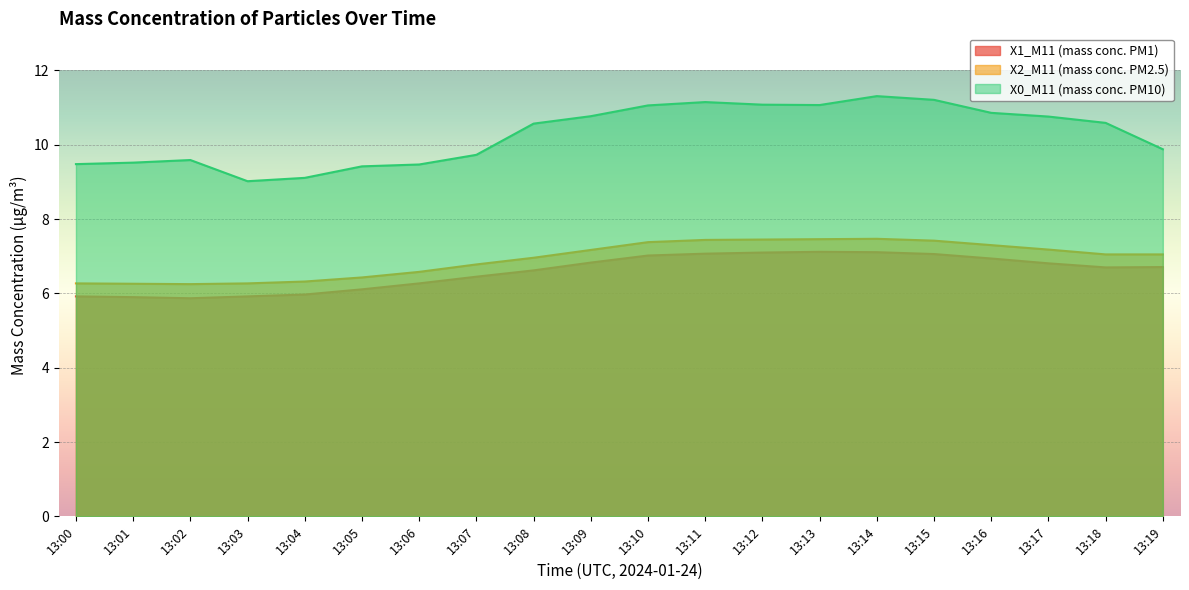

Which label corresponds to the smallest value in the chart?

13:02